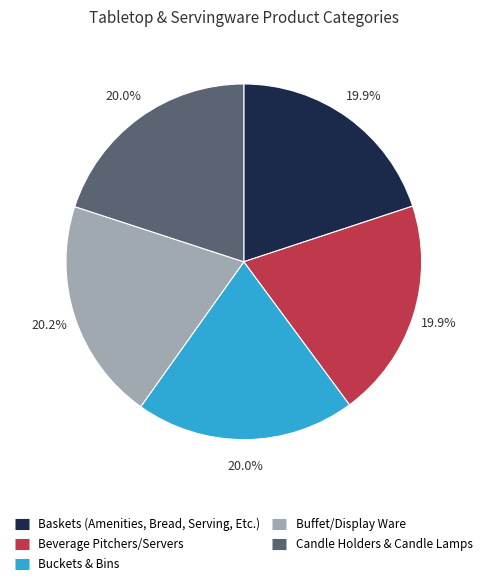

Does any single category account for the majority?

No